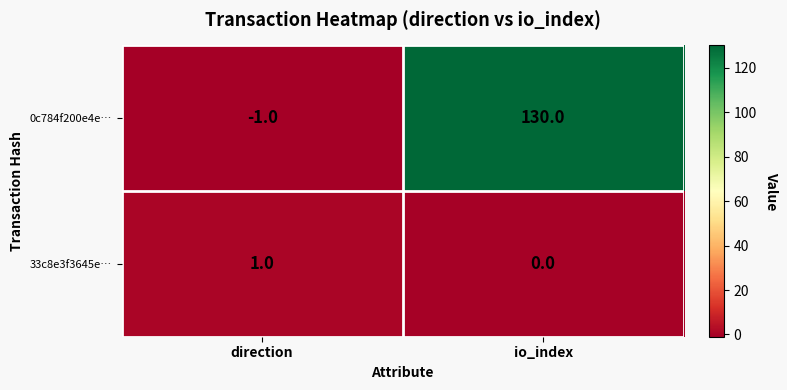

Which series has the largest total across all categories?

0c784f200e4e…